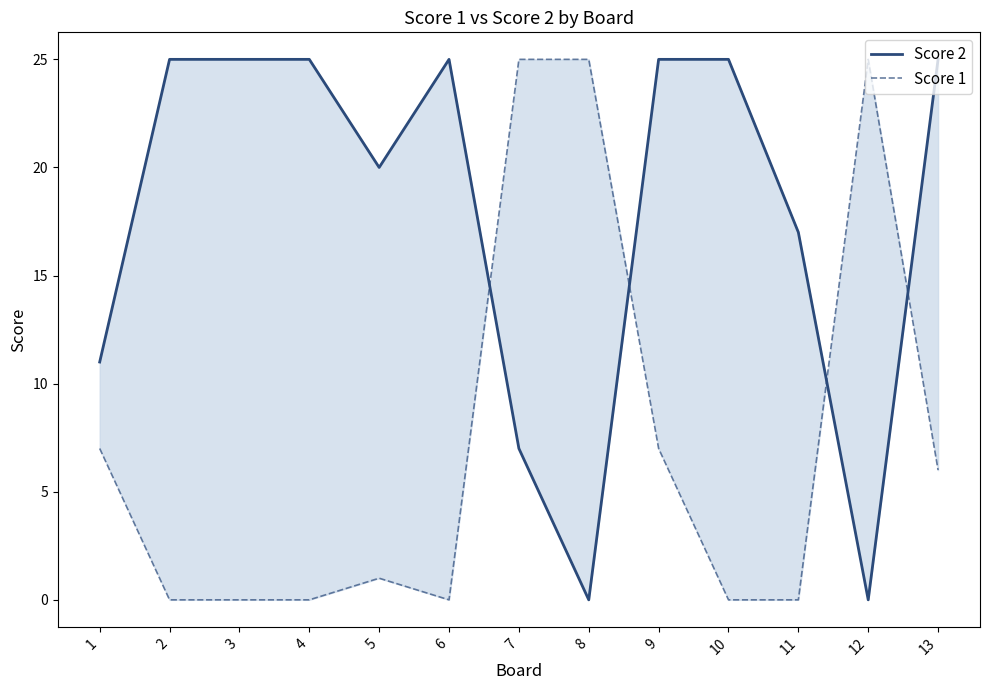

Which has a higher value, 4 or 8?

4